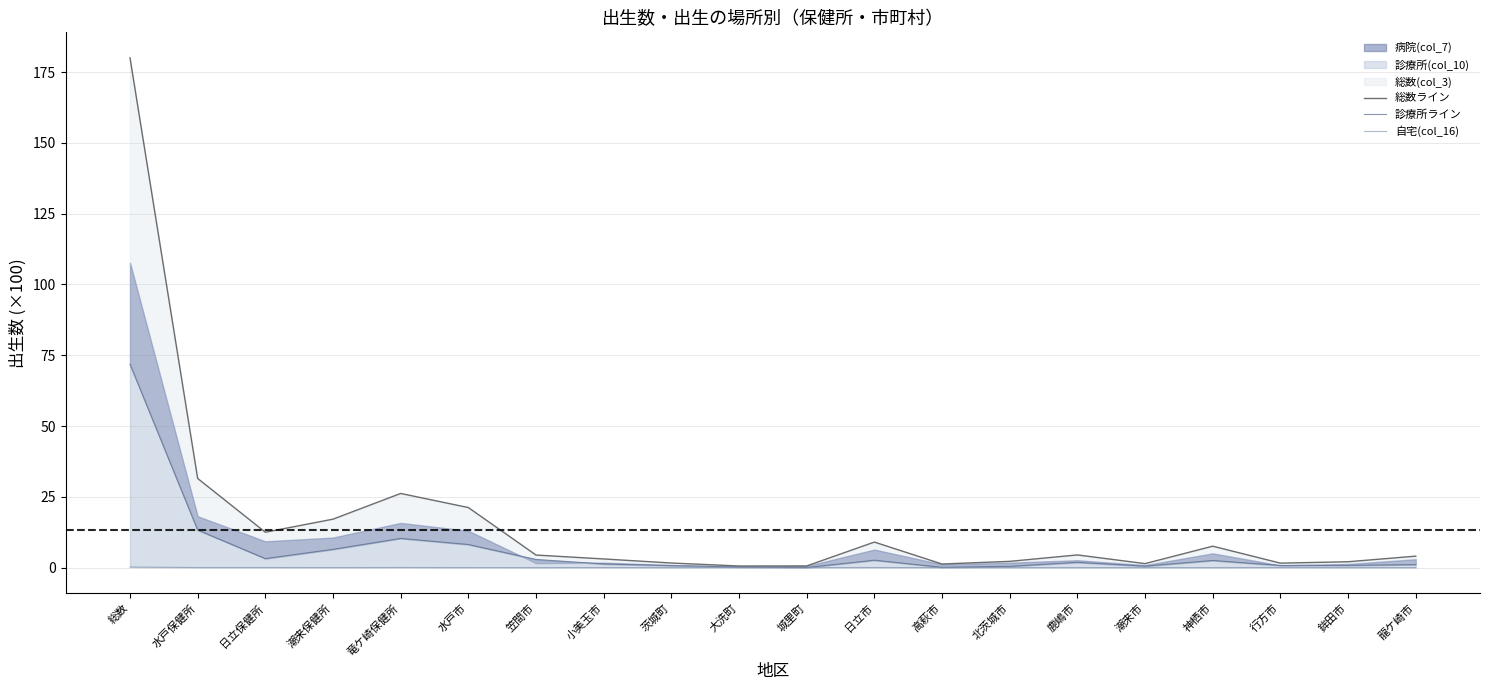

Does the chart display data point markers on the line(s)?

No